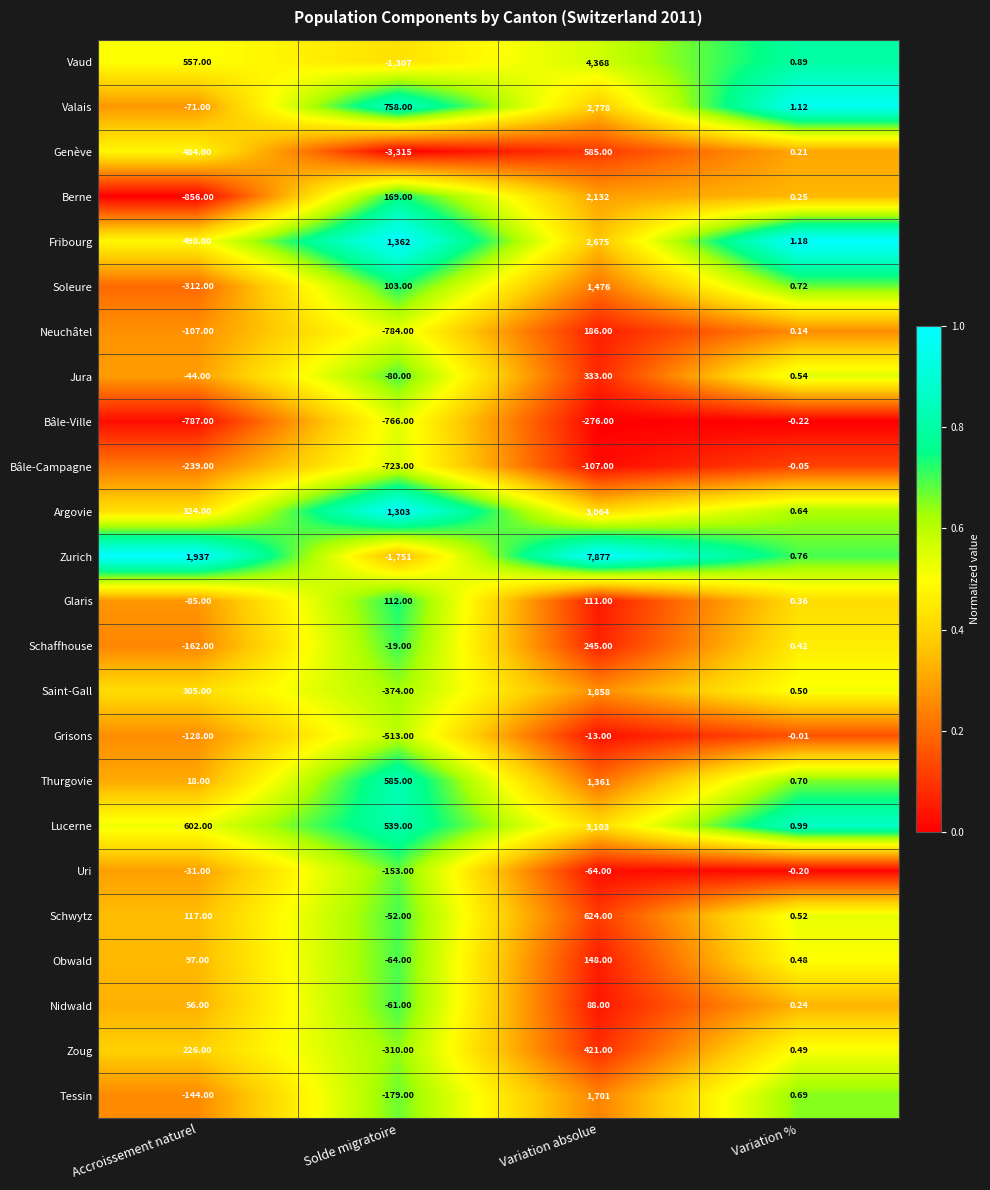

What is the spread (max minus min) of values at Solde migratoire?

4677.0